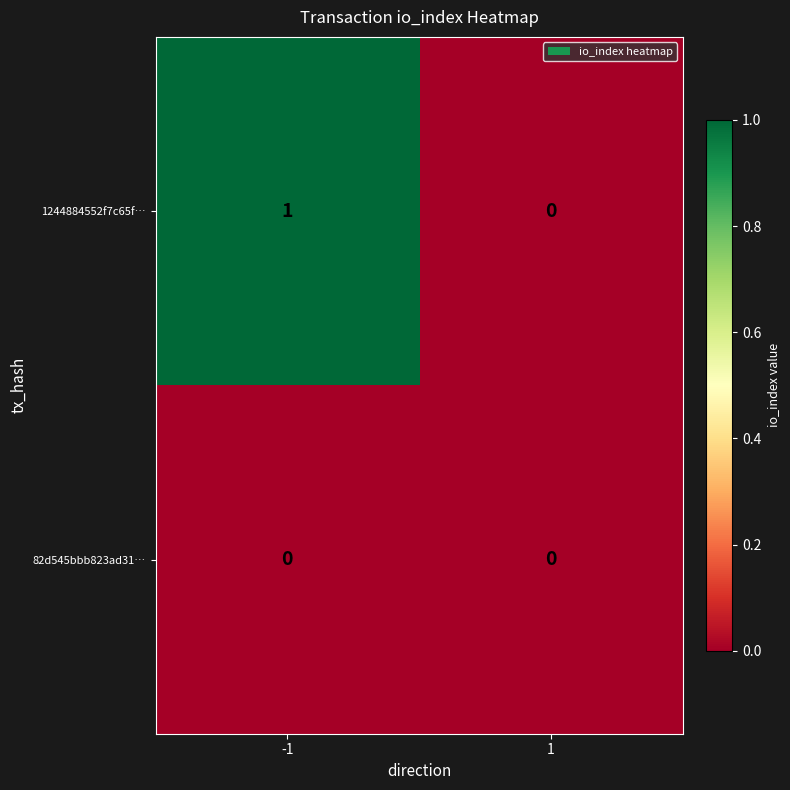

Which series changed the most between -1 and 1?

1244884552f7c65f…